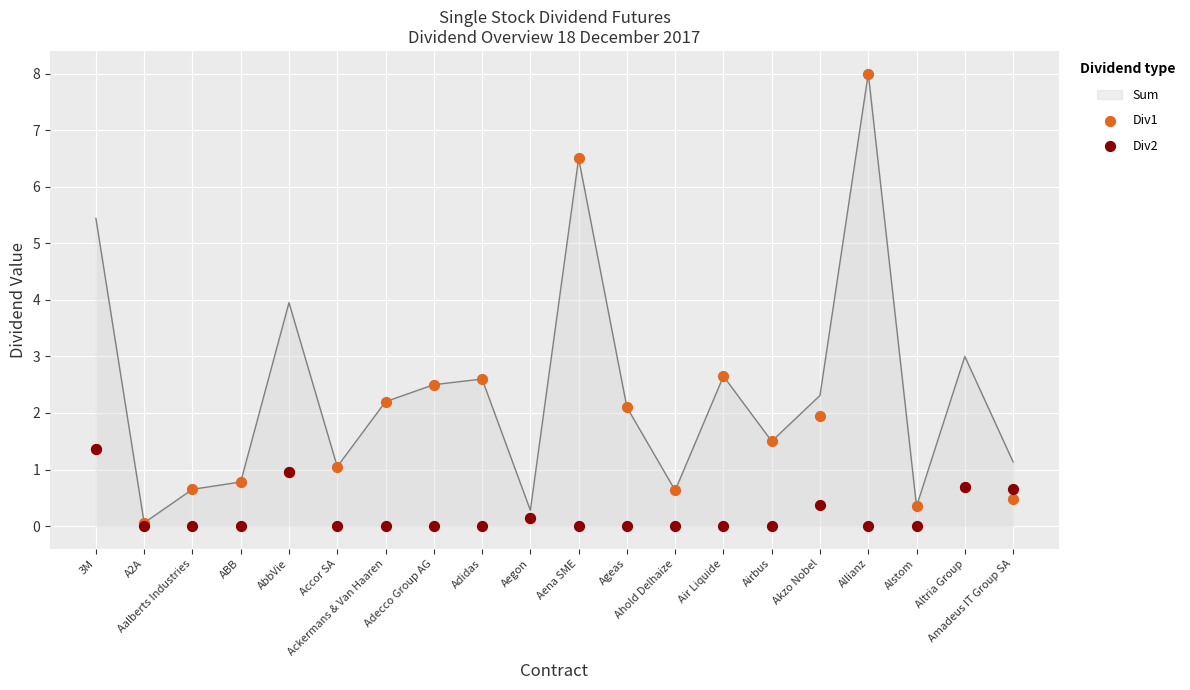

What is the maximum value for Sum?

8.0